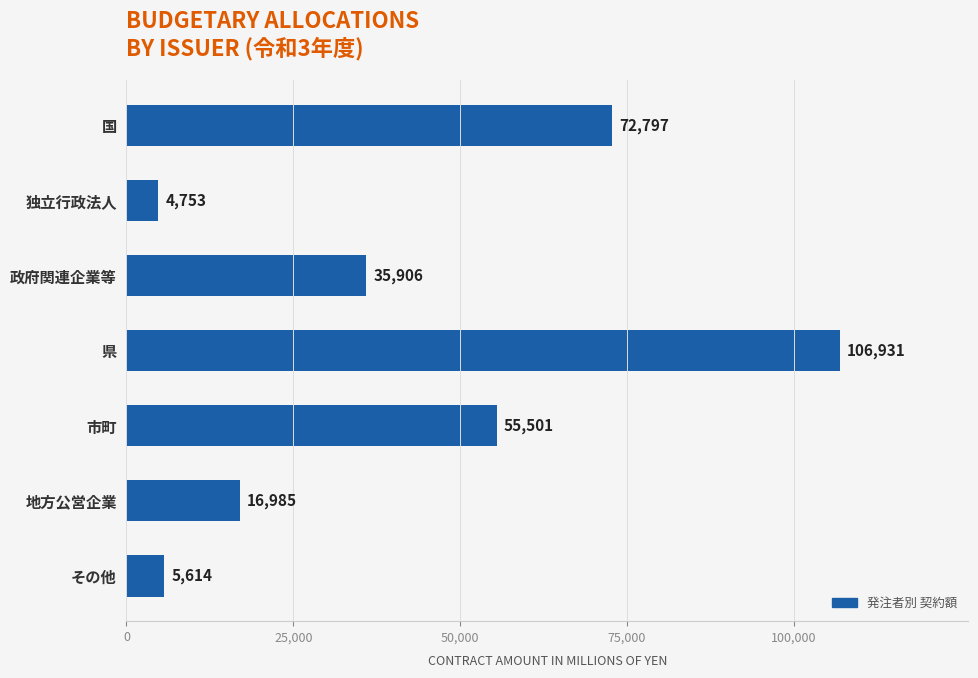

What is the difference between the maximum and minimum values?

102178